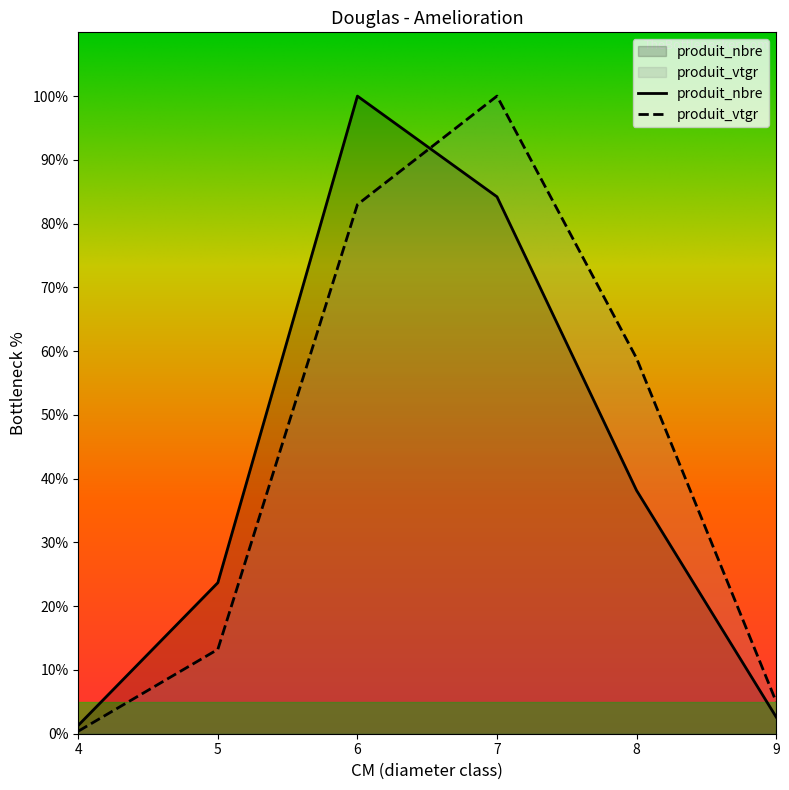

Which series ends up on top after the final intersection of produit_nbre and produit_vtgr?

produit_vtgr